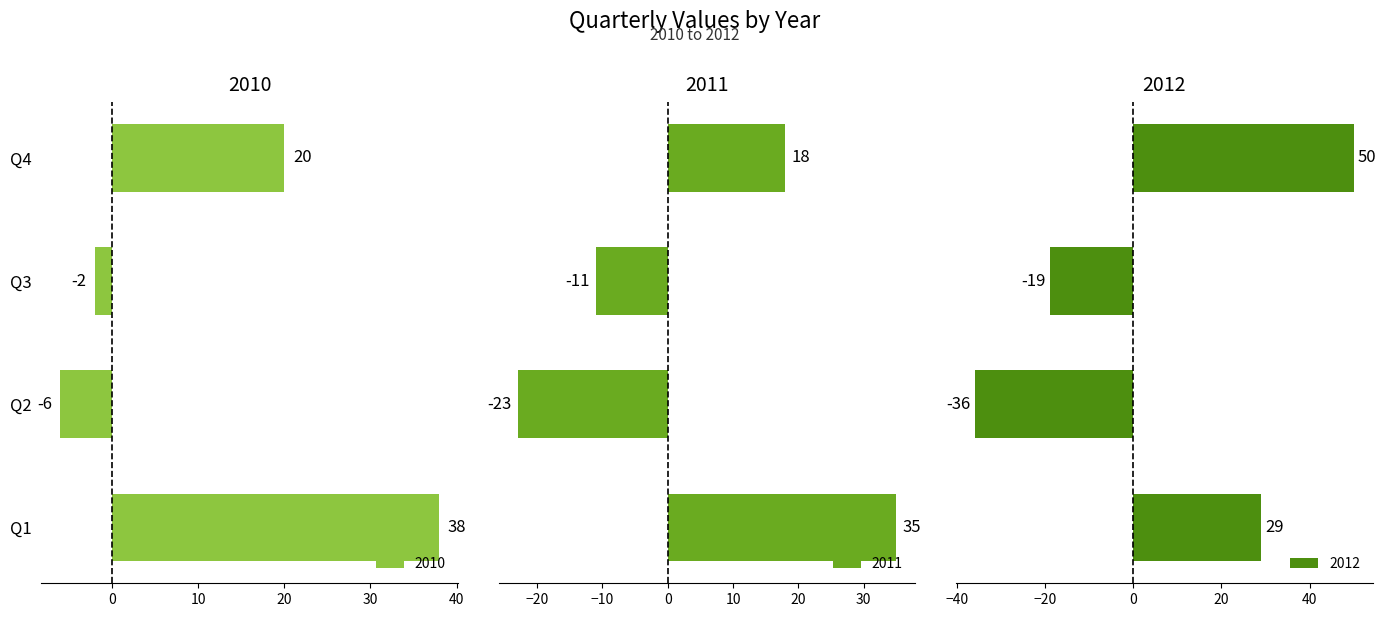

How many values in the 2011 series are below 18?

2